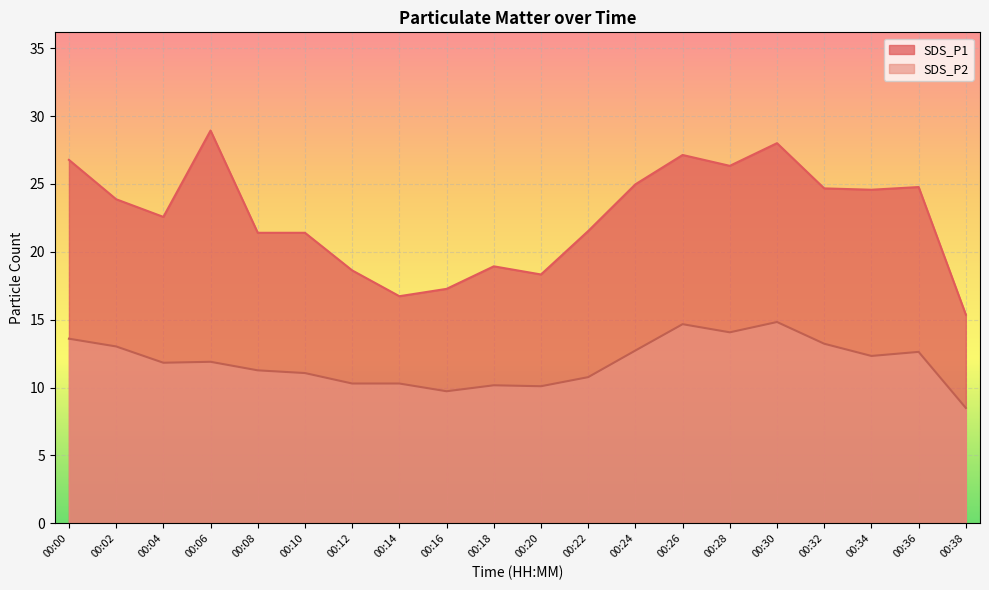

How many lines are shown in the chart?

2